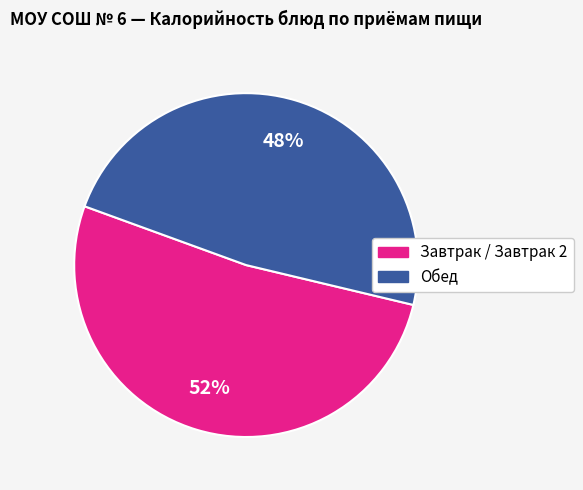

Is there a majority slice in this chart?

Yes